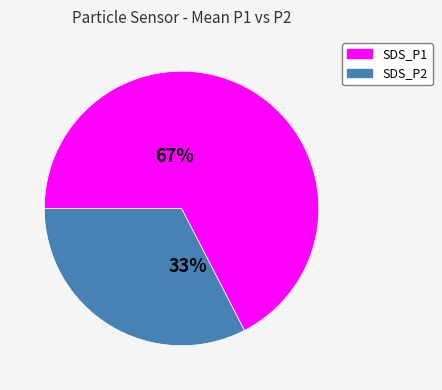

What is the largest slice in the pie chart?

SDS_P1